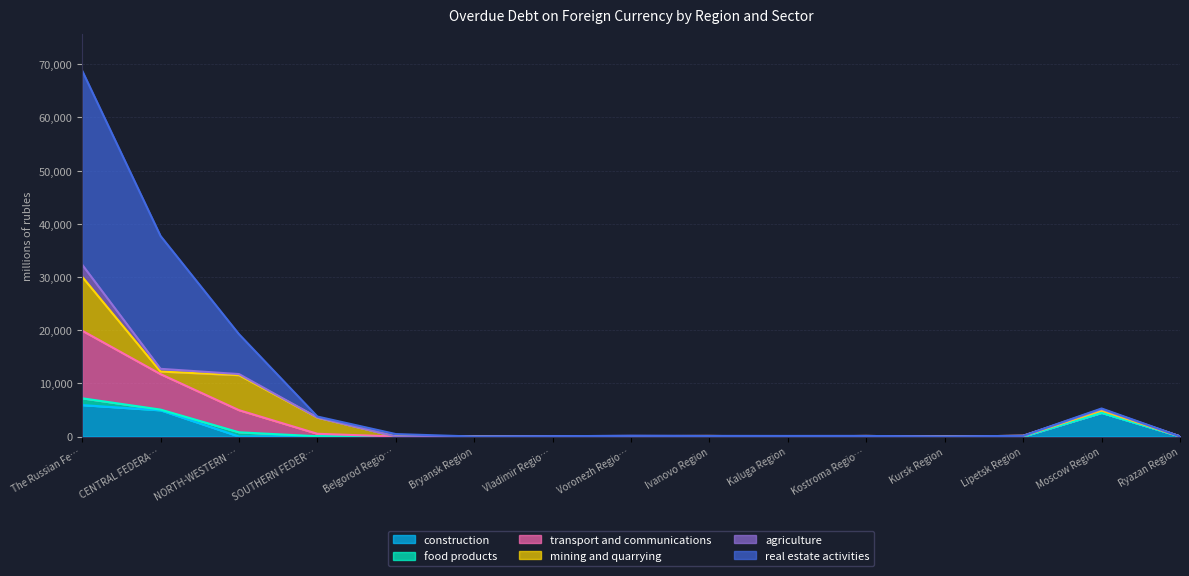

At how many categories does at least one series exceed 1569?

5